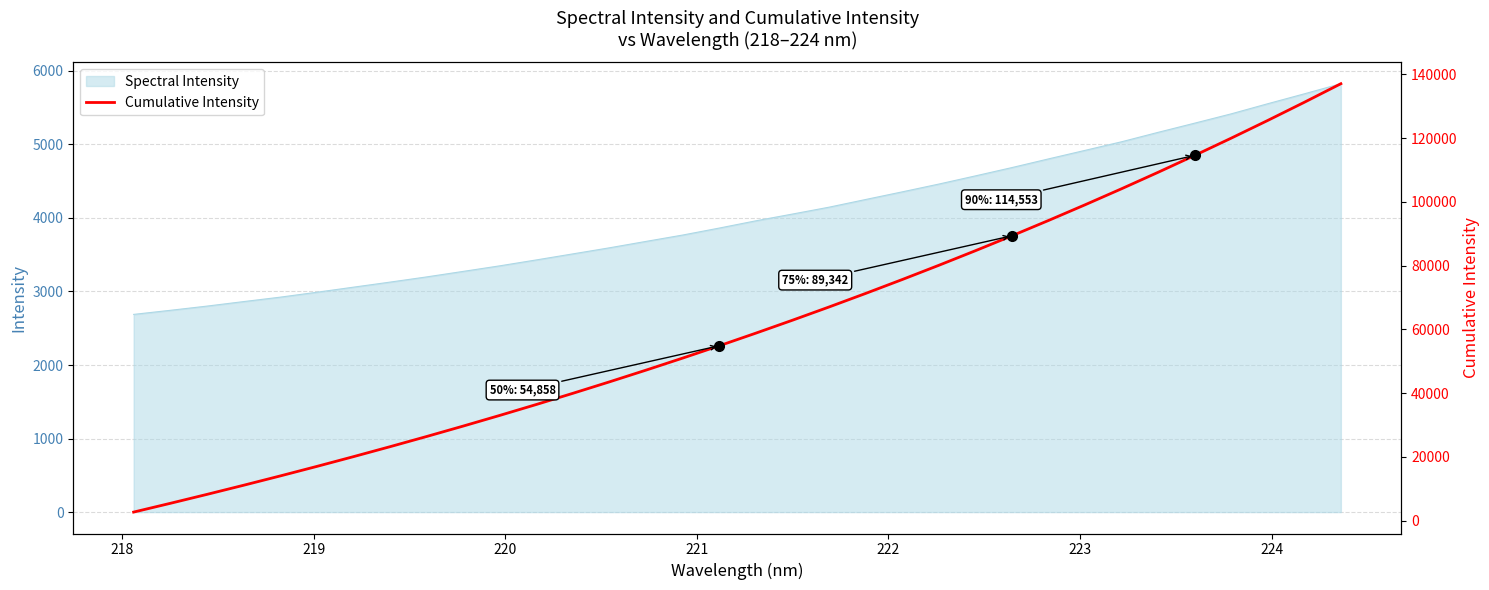

Reading right to left, what are all the values shown in this chart?

137034.8	131209.5	125521.7	119968.4	114552.7	109263.7	104099.5	99063.5	94144.6	89341.7	84656.8	80085.0	75624.4	71269.7	67018.9	62872.5	58819.5	54858.5	50995.9	47228.3	43546.9	39952.7	36441.3	33012.0	29663.3	26390.3	23192.3	20065.1	17006.8	14017.5	11095.0	8232.8	5431.9	2688.2